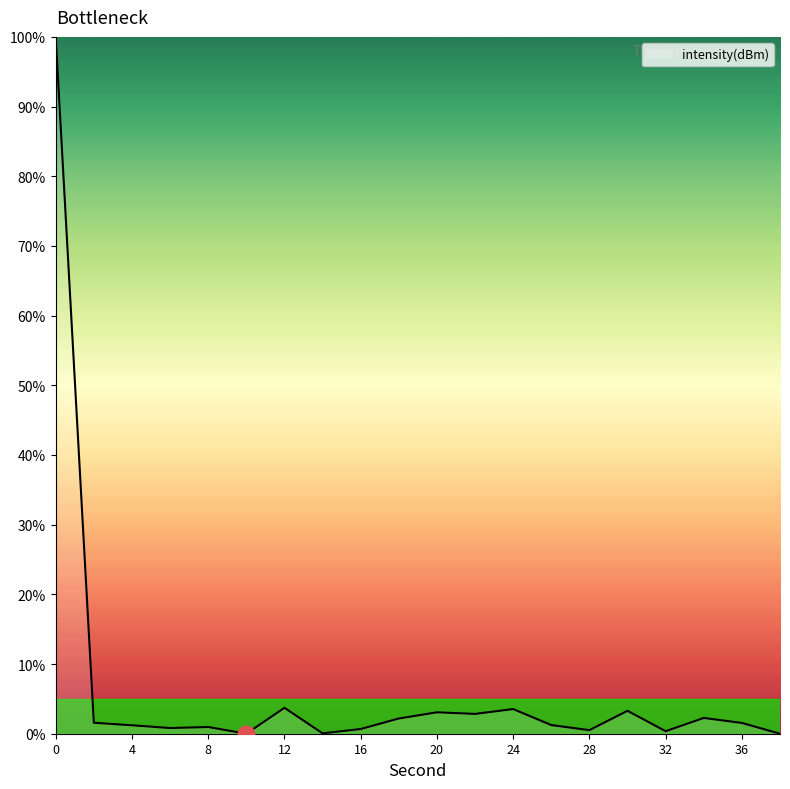

What is the difference between the maximum and minimum values?

100.0